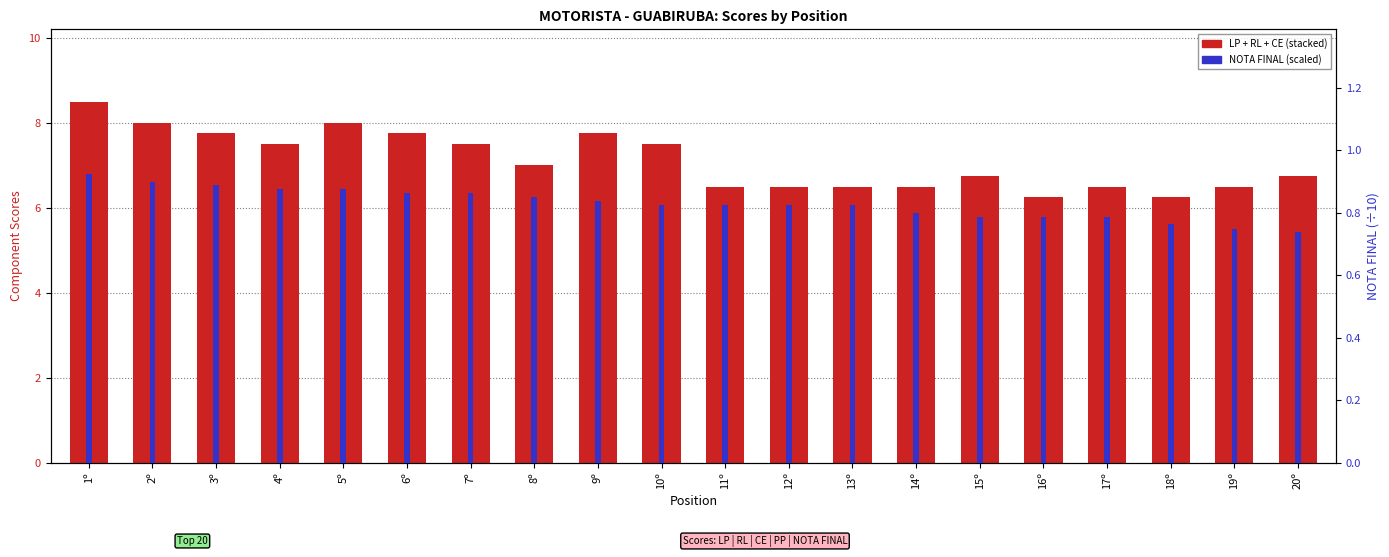

What is the label of the 3rd bar from the right?

18º